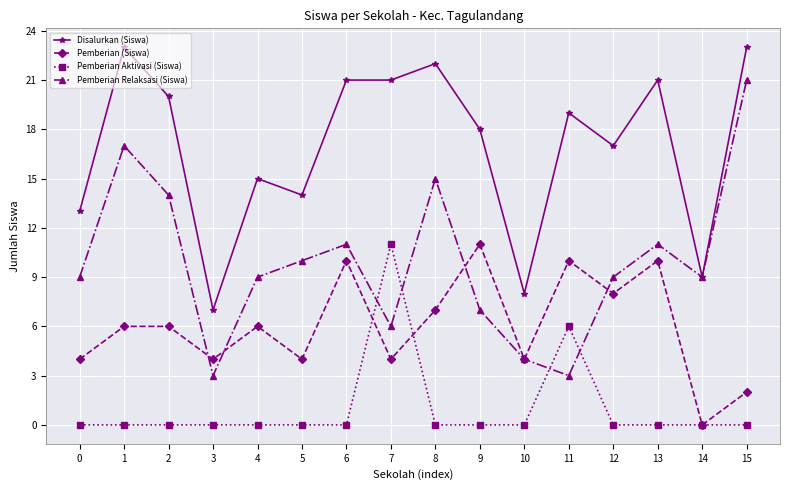

Is this an area chart (filled region under the line)?

No